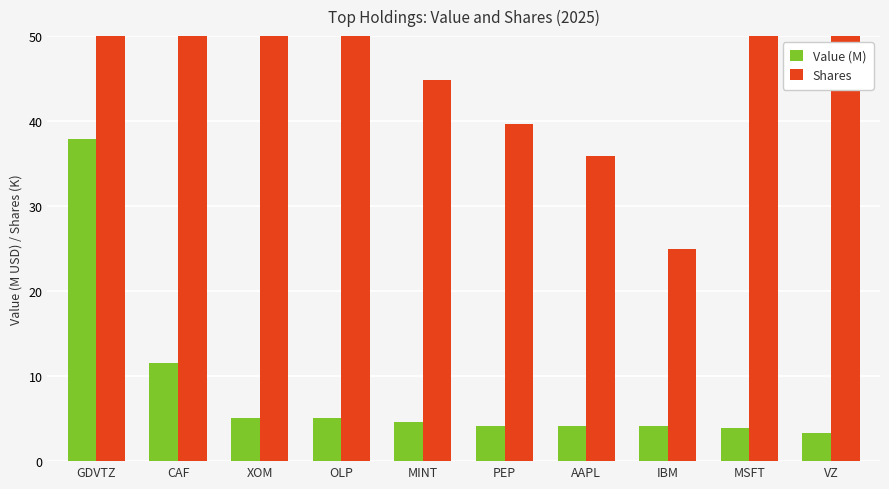

Reading left to right, what are all the values shown in this chart?

Value (M): 37.9	11.5	5.1	5.0	4.5	4.2	4.2	4.1	3.9	3.3
Shares: 117.6	677.6	56.7	199.9	44.9	39.7	35.8	25.0	62.9	62.4